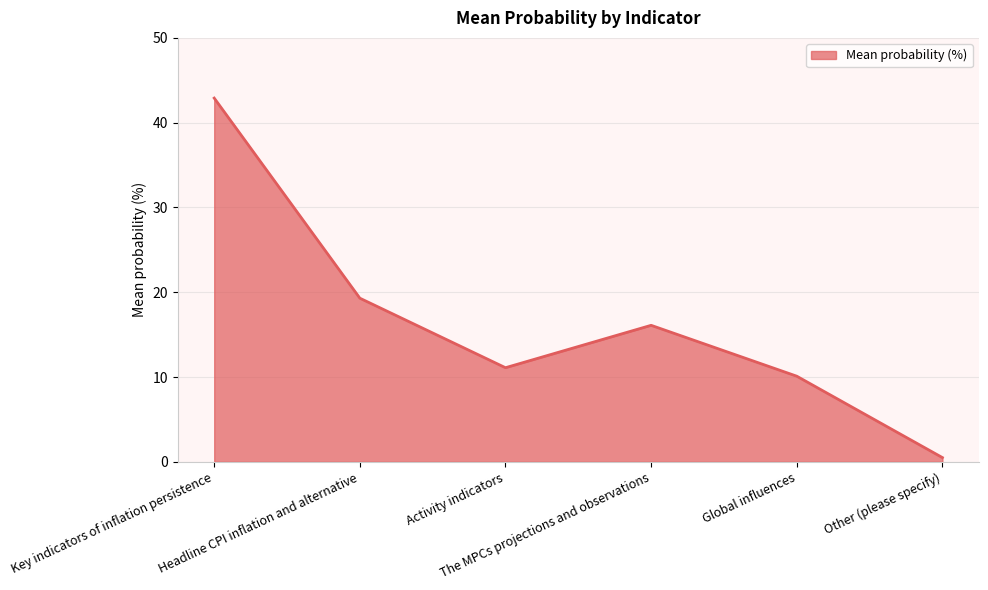

Approximately how many times larger is the value at Activity indicators compared to Key indicators of inflation persistence?

0.3